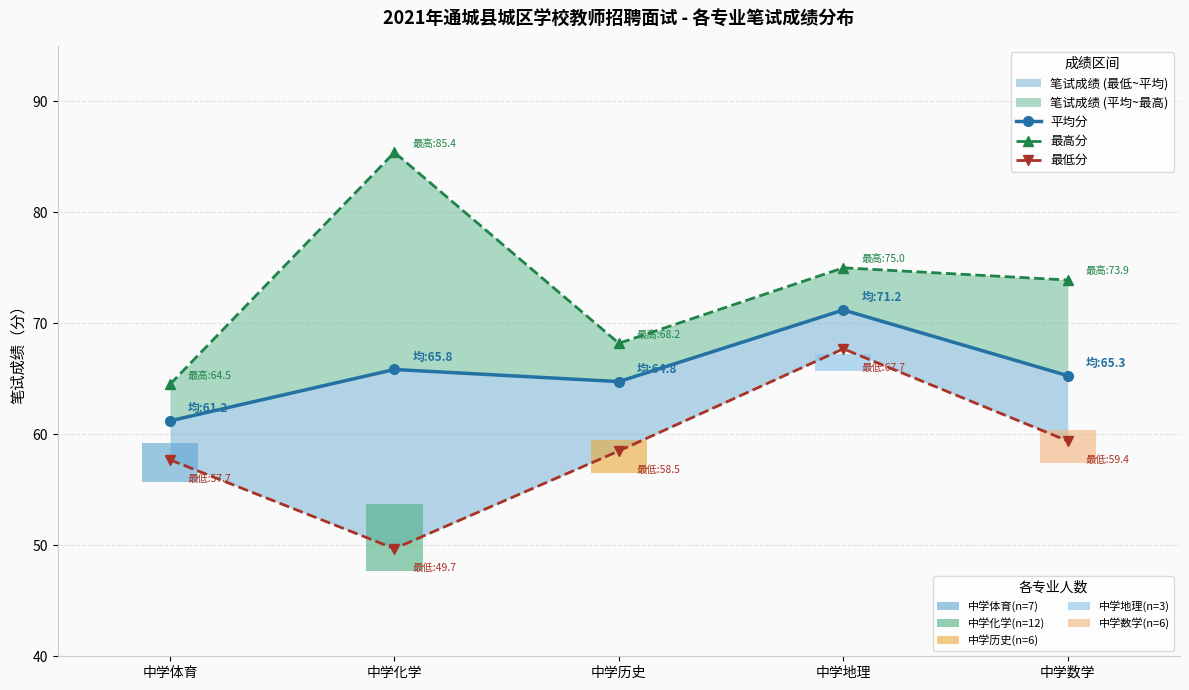

What is the difference between the second highest and minimum values in the 最低分 series?

9.7